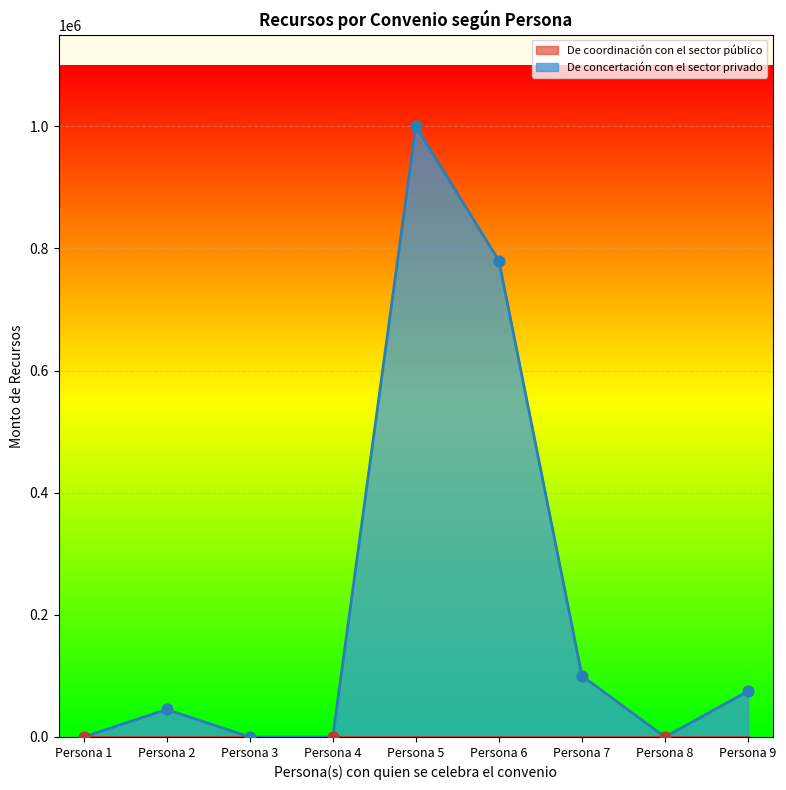

At which label does De concertación con el sector privado reach its peak?

Persona 5